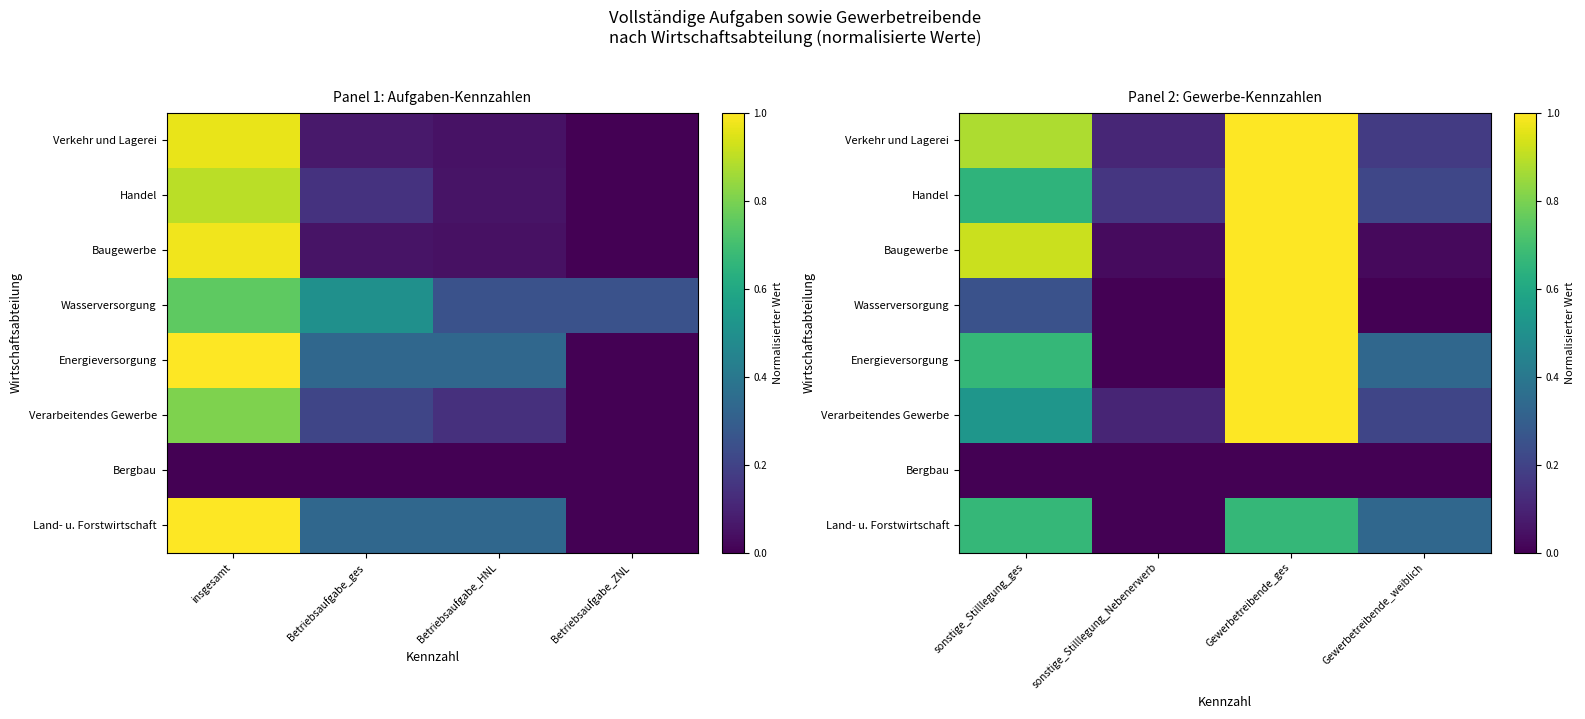

At how many categories does at least one series exceed 0?

4